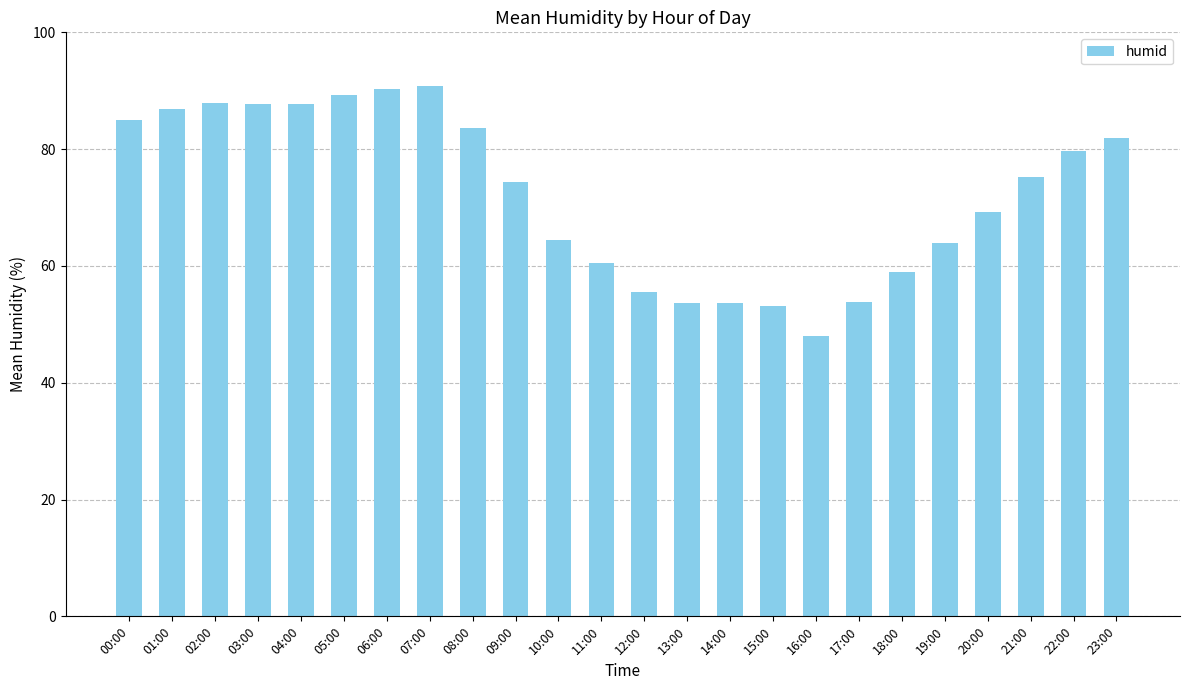

Between 14:00 and 10:00, which is larger?

10:00